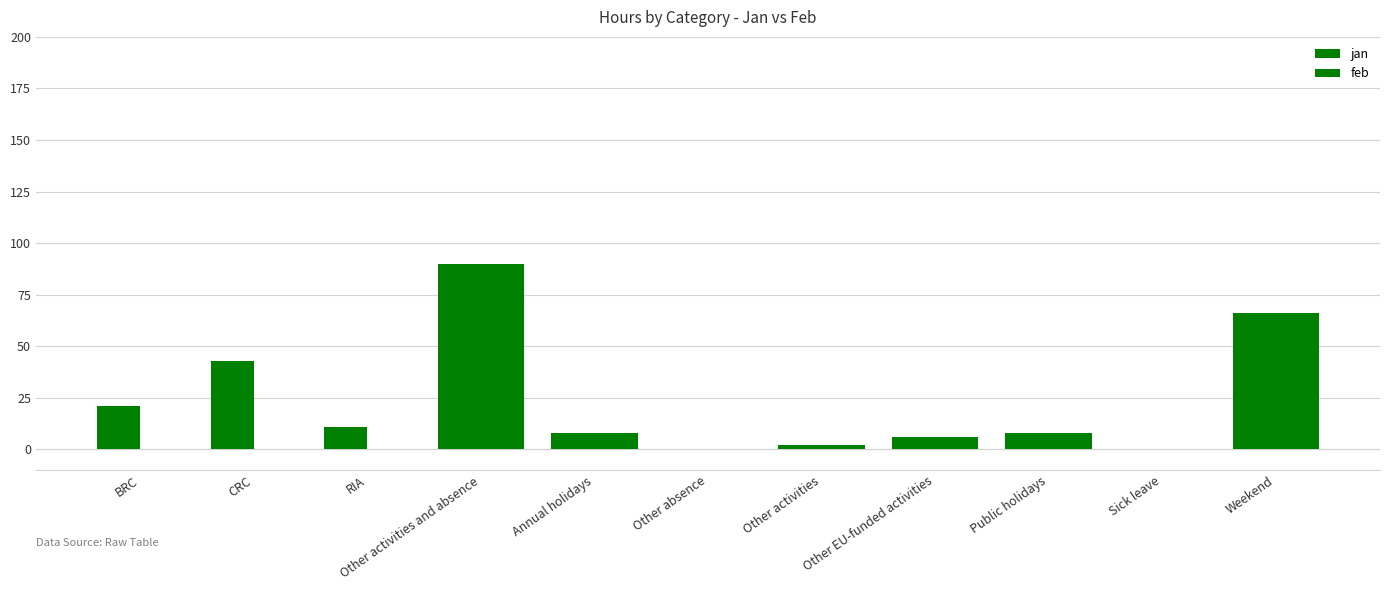

Is it true that feb equals 3 at Other activities?

False